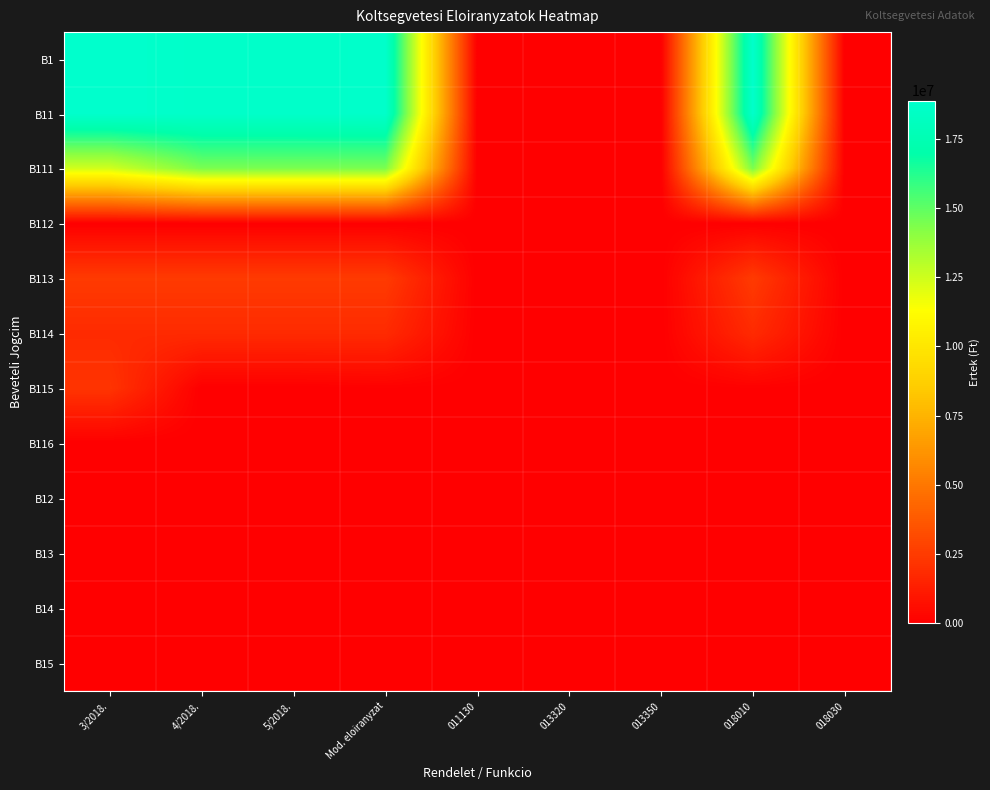

How many distinct data groups are displayed?

12